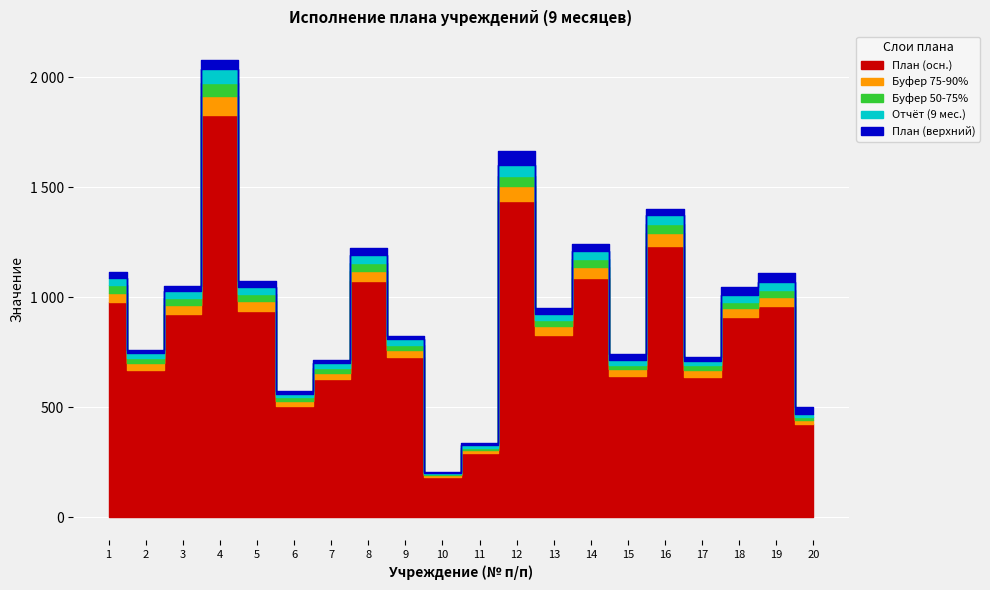

What is the sum of the План values at 2 and 16?

2165.0